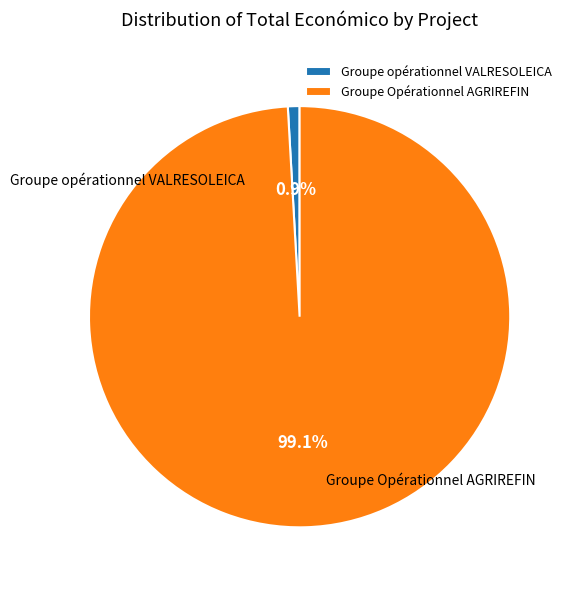

The Groupe opérationnel VALRESOLEICA slice represents 7% of the pie. True or false?

False